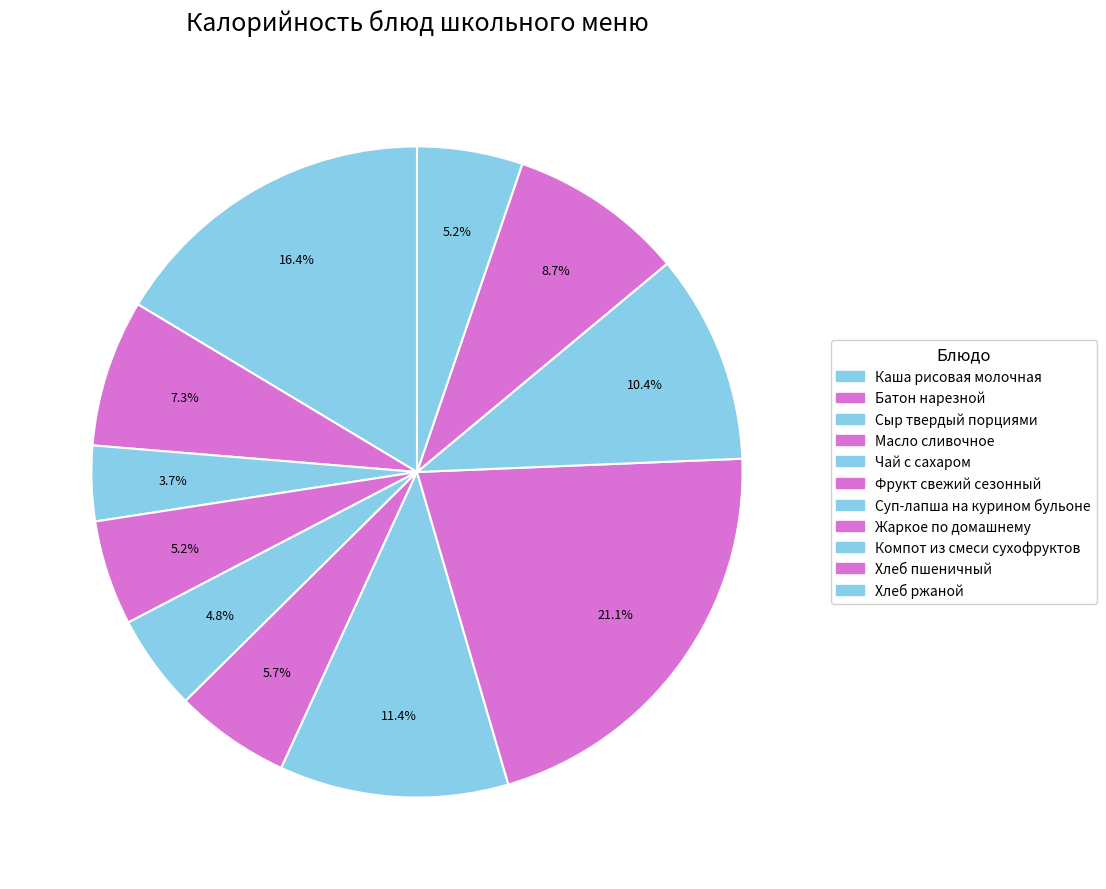

How many segments does this pie chart have?

11